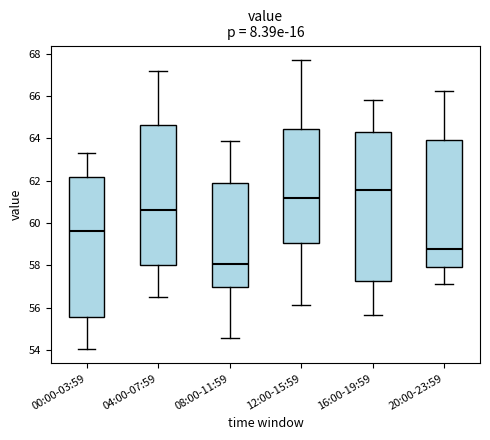

Which box's median line is the lowest?

08:00-11:59